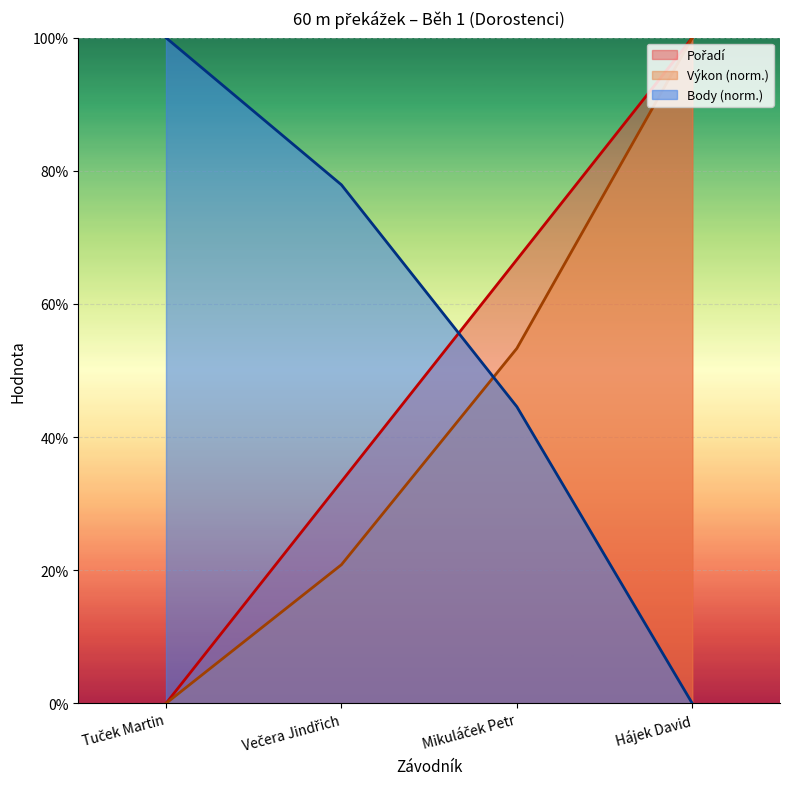

How many series are shown in this chart?

3